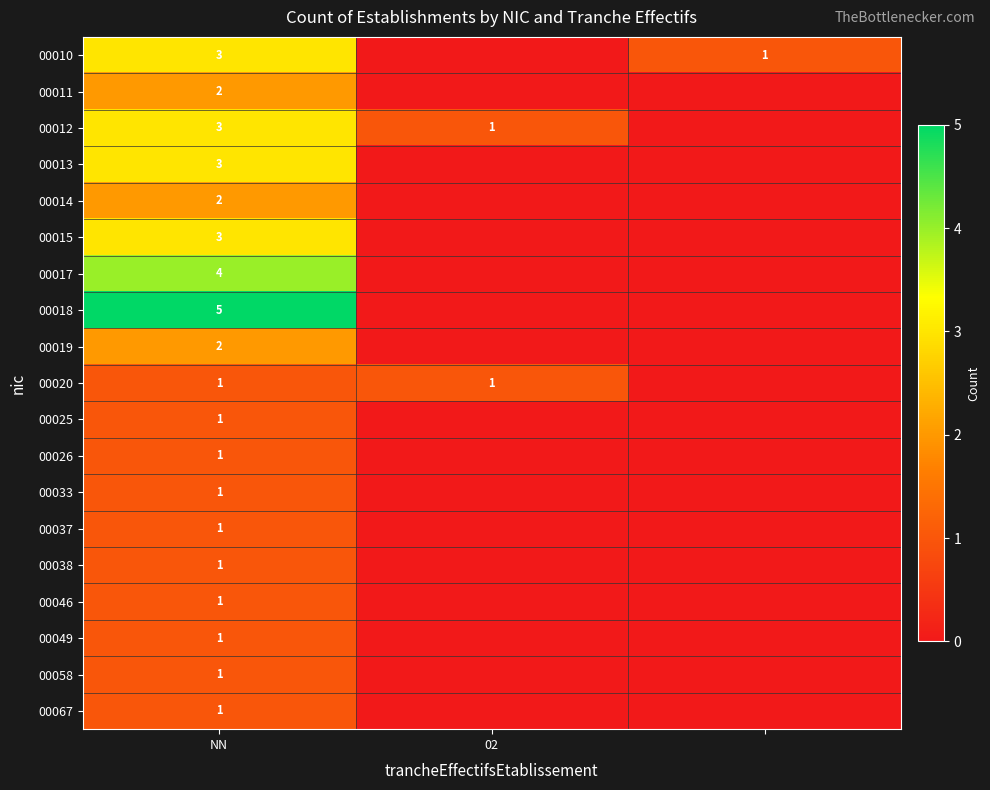

What is the total value across all series at NN?

37